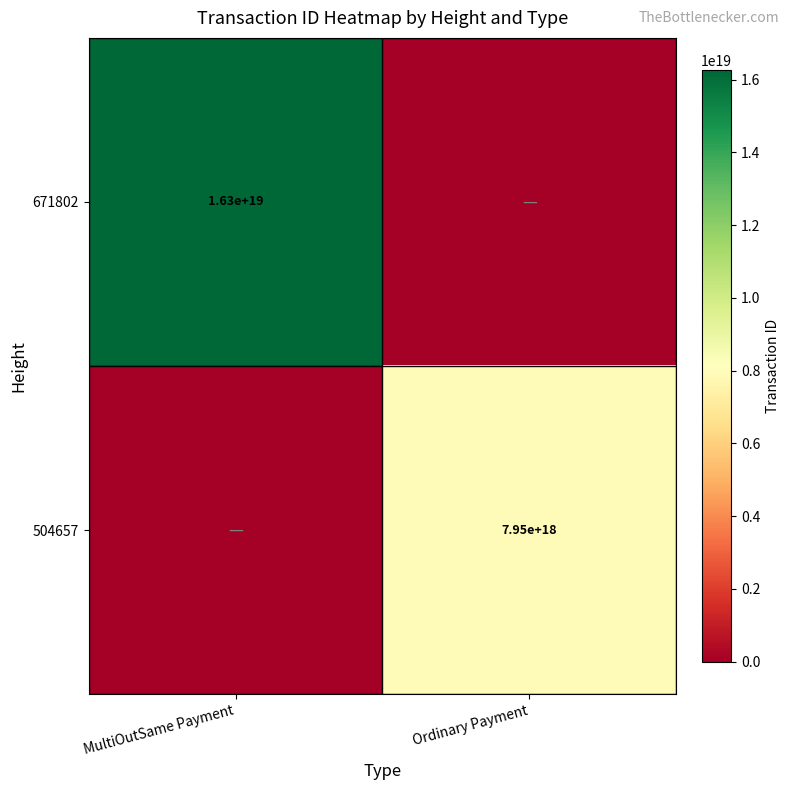

True or false: 671802 has a value of 5665727316747485184 at MultiOutSame Payment.

False